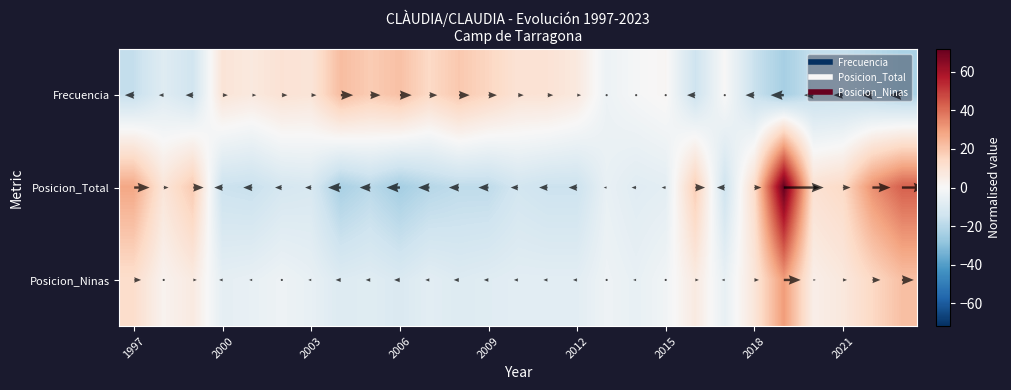

Rank the series at 2009 from lowest to highest value.

Posicion_Total, Posicion_Ninas, Frecuencia